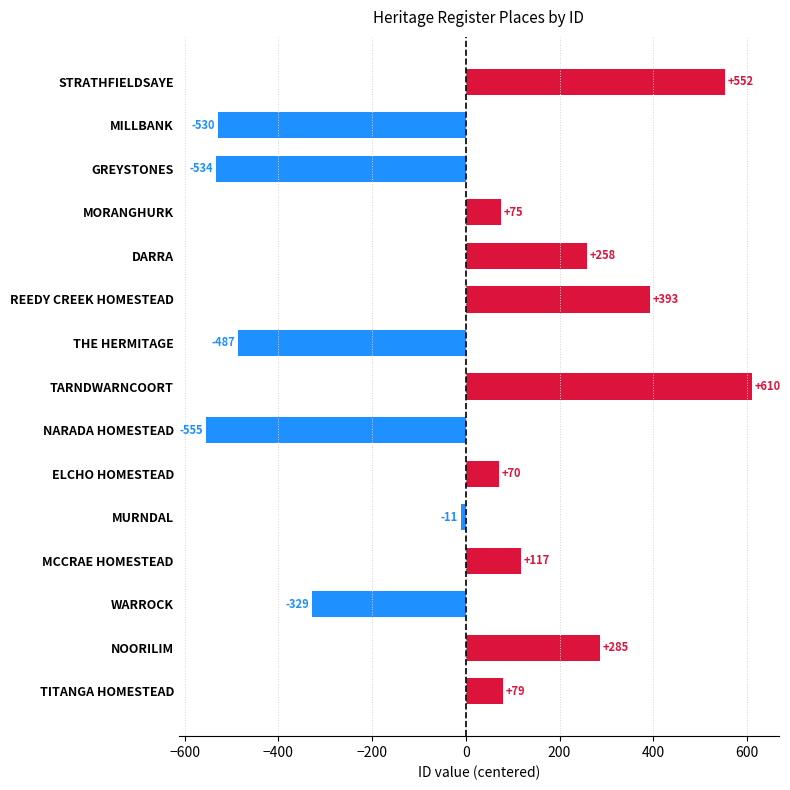

Where is the data nearest to the value 27?

MURNDAL